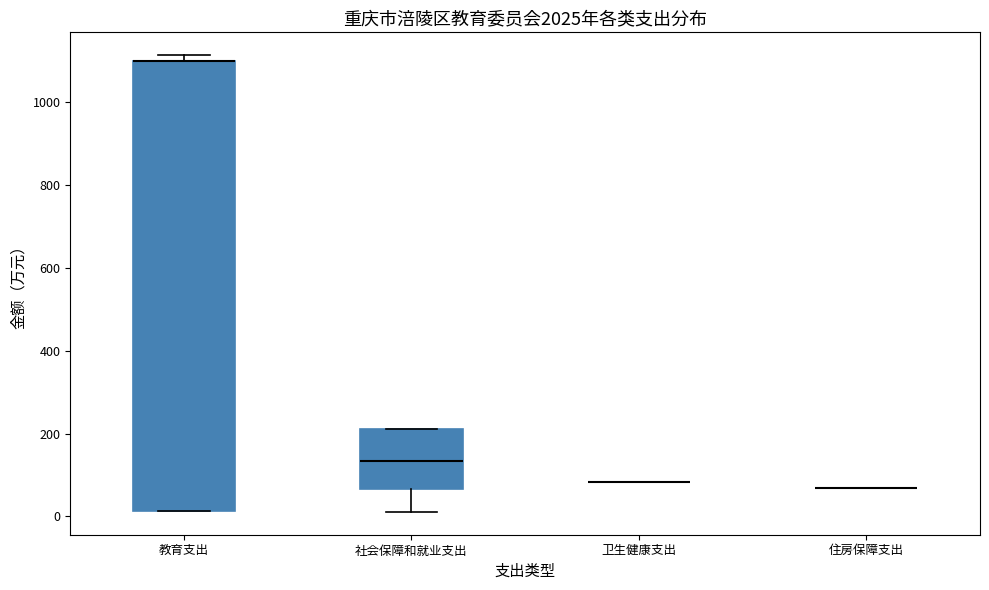

Reading left to right, transcribe this box plot: for each box, give where its median line is, the range the box spans, and where its two whiskers end, as read against the y-axis. The values are not printed on the chart, so give them approximately, as read against the axis.

教育支出: median 1100 (drawn on the box's upper edge), box 20 to 1100, whiskers 20 to 1120
社会保障和就业支出: median 140, box 60 to 220, whiskers 20 to 220
卫生健康支出: box collapsed to a line at 80, whiskers 80 to 80
住房保障支出: box collapsed to a line at 60, whiskers 60 to 60